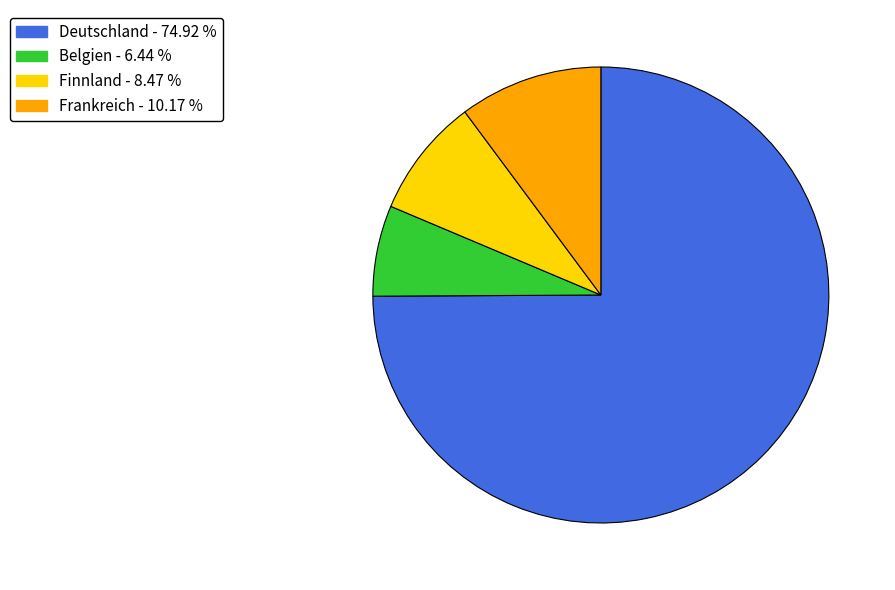

Rank the categories by value from highest to lowest.

Deutschland, Frankreich, Finnland, Belgien